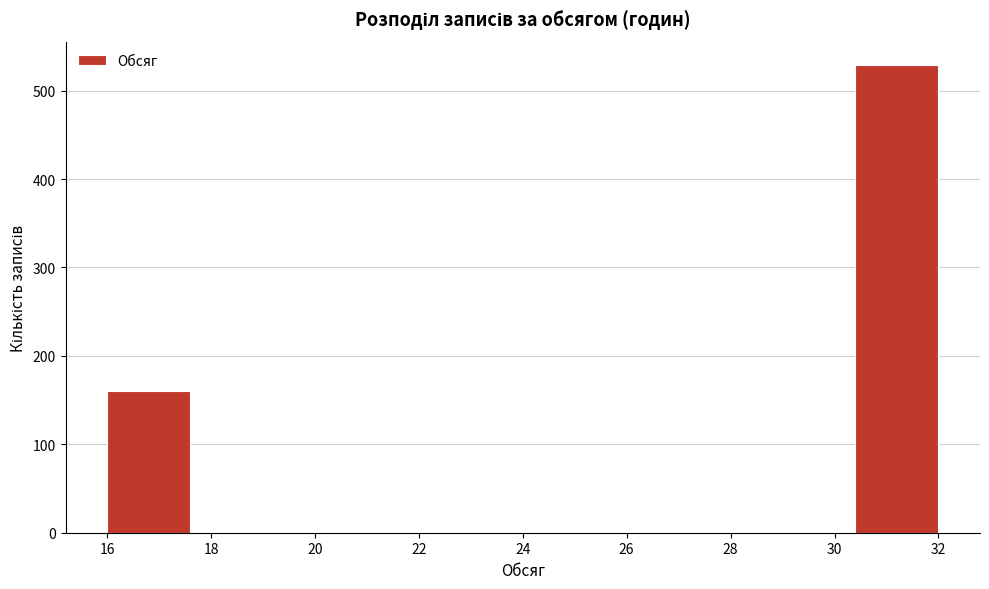

What is the height of the bar covering 16.0 to 17.6 on the x-axis? The values are not printed on the chart, so give them approximately, as read against the axis.

160